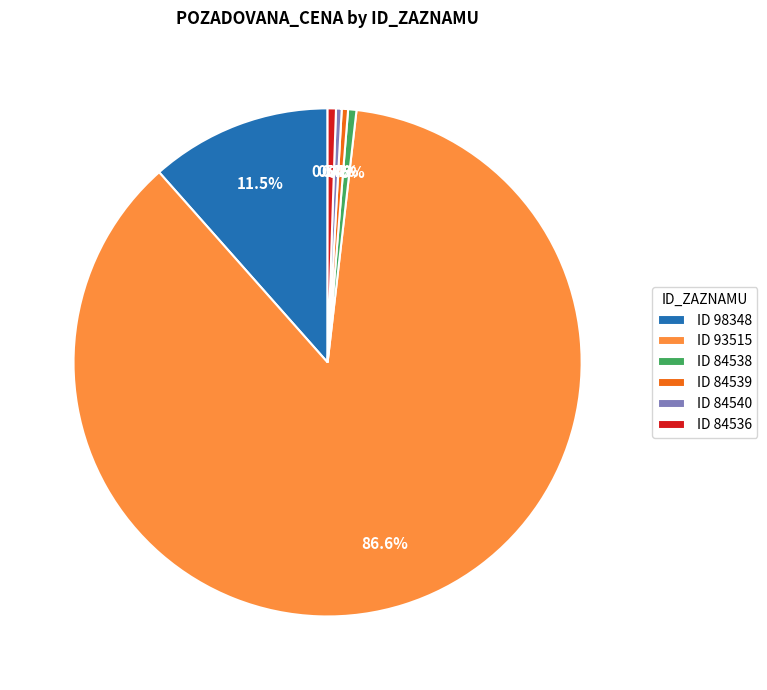

Combined, do ID 98348 and ID 84540 account for over 50%?

No